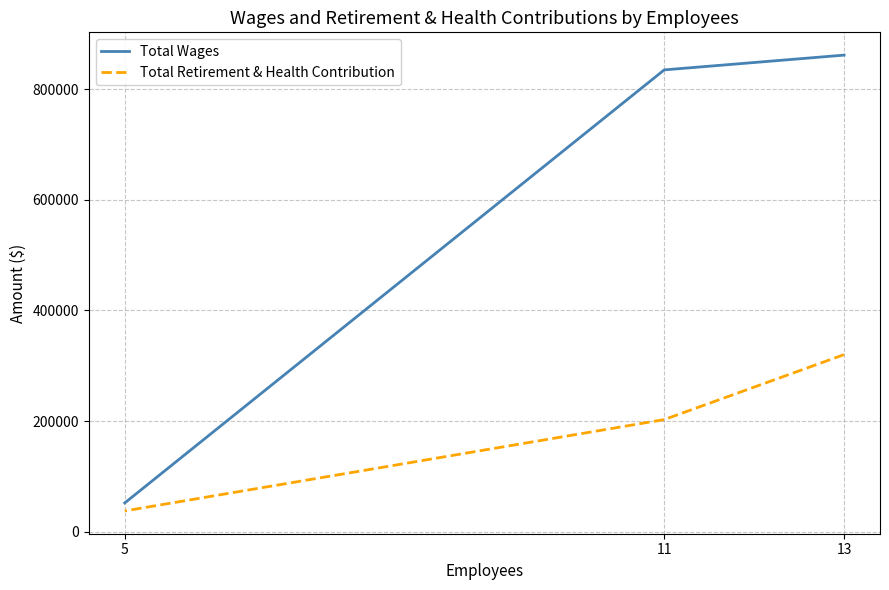

What is the difference between the maximum and second lowest values in the Total Retirement & Health Contribution series?

117329